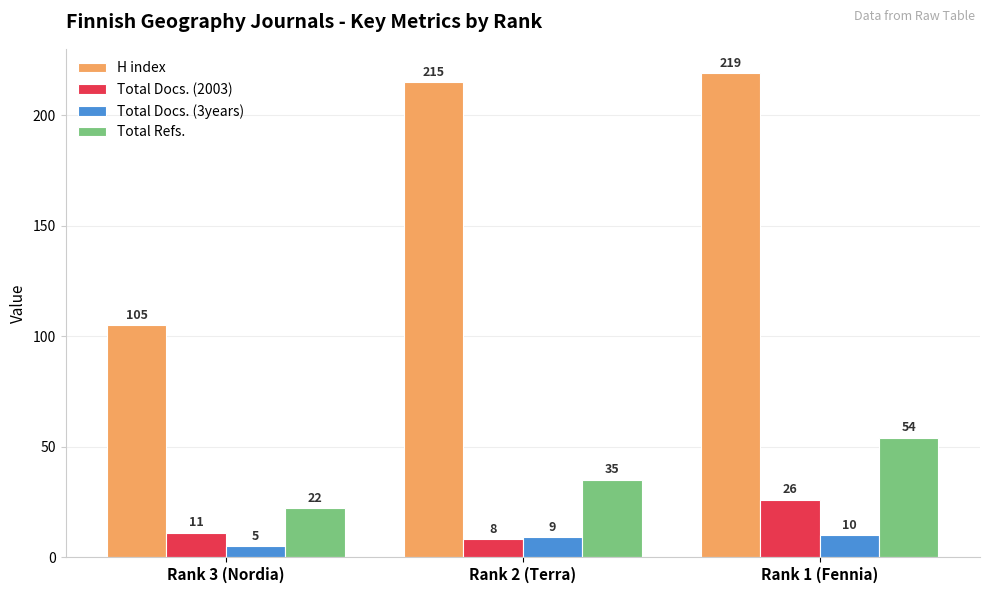

What value does the Total Refs. series have at Rank 3 (Nordia), to the nearest 5?

20